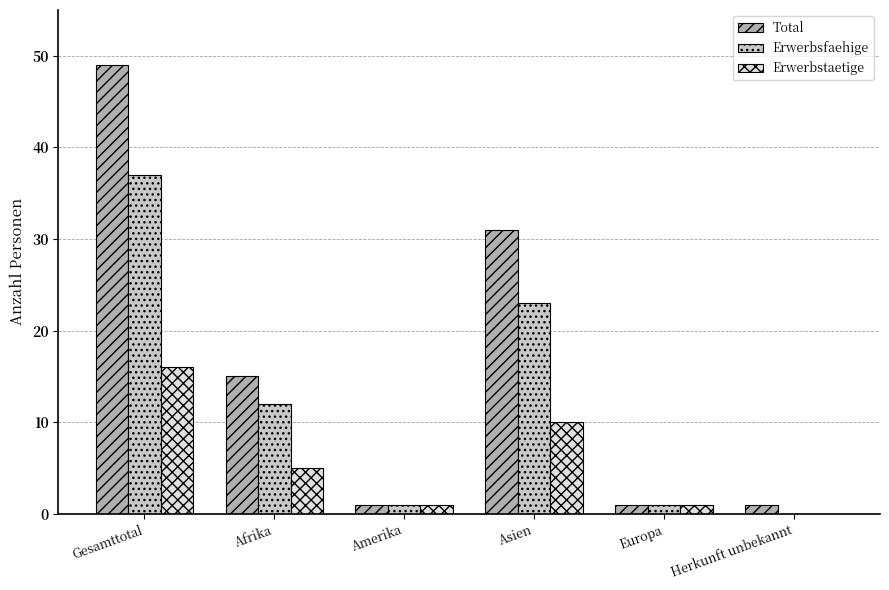

Reading left to right, list all the values displayed in this chart.

Total: Gesamttotal=49	Afrika=15	Amerika=1	Asien=31	Europa=1	Herkunft unbekannt=1
Erwerbsfaehige: Gesamttotal=37	Afrika=12	Amerika=1	Asien=23	Europa=1	Herkunft unbekannt=0
Erwerbstaetige: Gesamttotal=16	Afrika=5	Amerika=1	Asien=10	Europa=1	Herkunft unbekannt=0